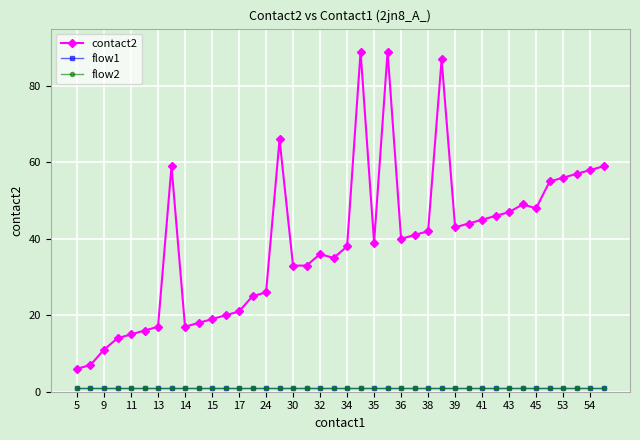

Does the chart have visible grid lines?

Yes